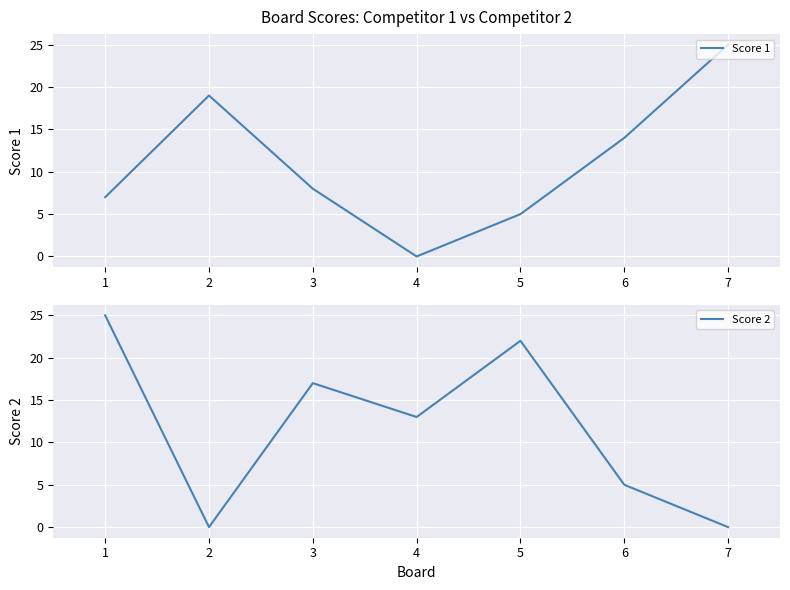

What is the value of the Score 1 point at the 5th from the left?

5